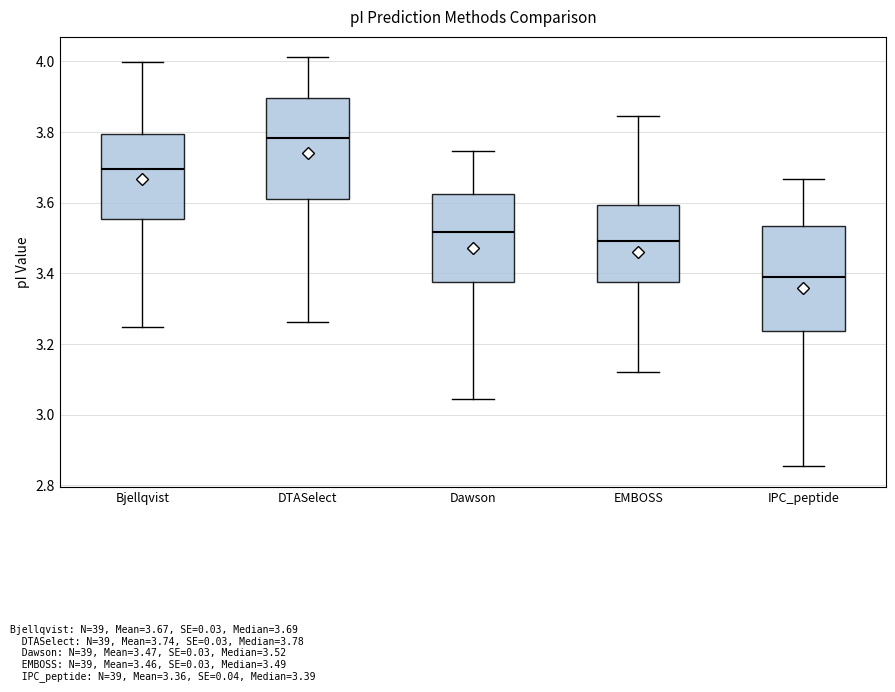

Reading left to right, read every box against the y-axis: the position of its median line, the range the box covers, and the ends of its whiskers. The values are not printed on the chart, so give them approximately, as read against the axis.

Bjellqvist: median 3.70, box 3.56 to 3.80, whiskers 3.24 to 4.00
DTASelect: median 3.78, box 3.62 to 3.90, whiskers 3.26 to 4.02
Dawson: median 3.52, box 3.38 to 3.62, whiskers 3.04 to 3.74
EMBOSS: median 3.50, box 3.38 to 3.60, whiskers 3.12 to 3.84
IPC_peptide: median 3.38, box 3.24 to 3.54, whiskers 2.86 to 3.66